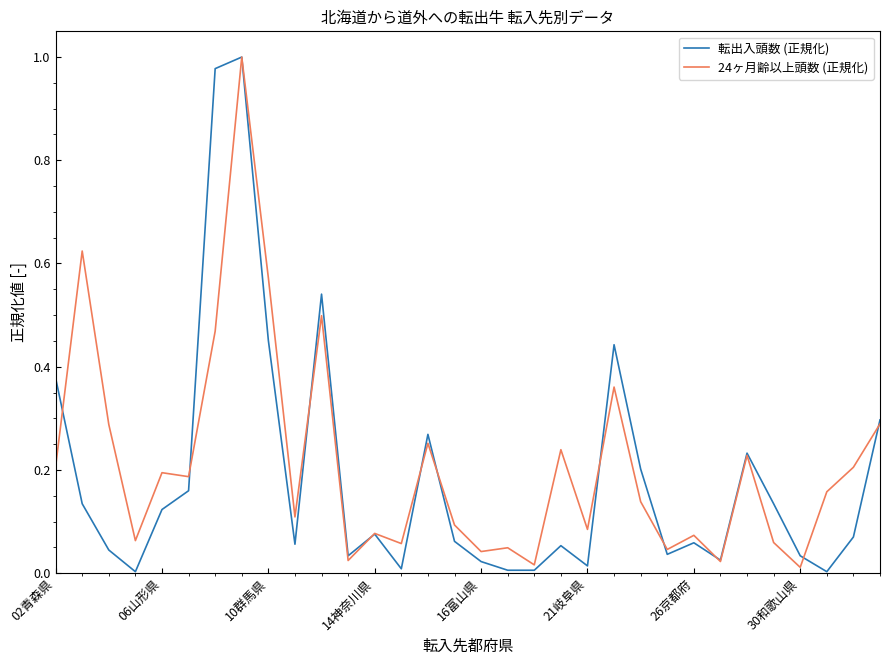

At how many categories does at least one series exceed 0?

32